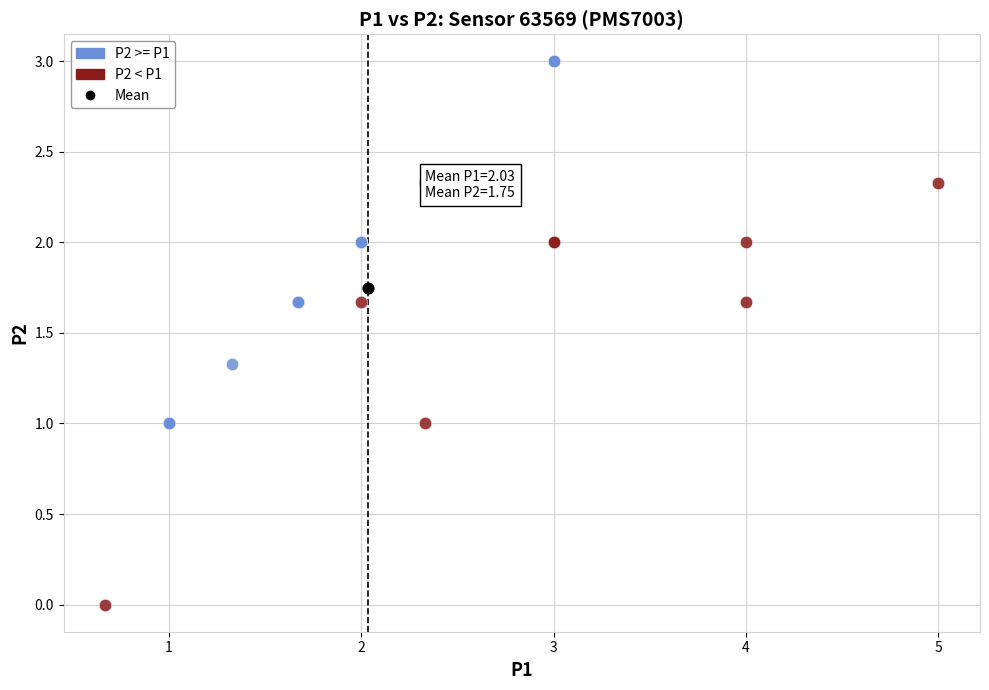

What are all the series names shown in the legend?

P2 >= P1, P2 < P1, Mean